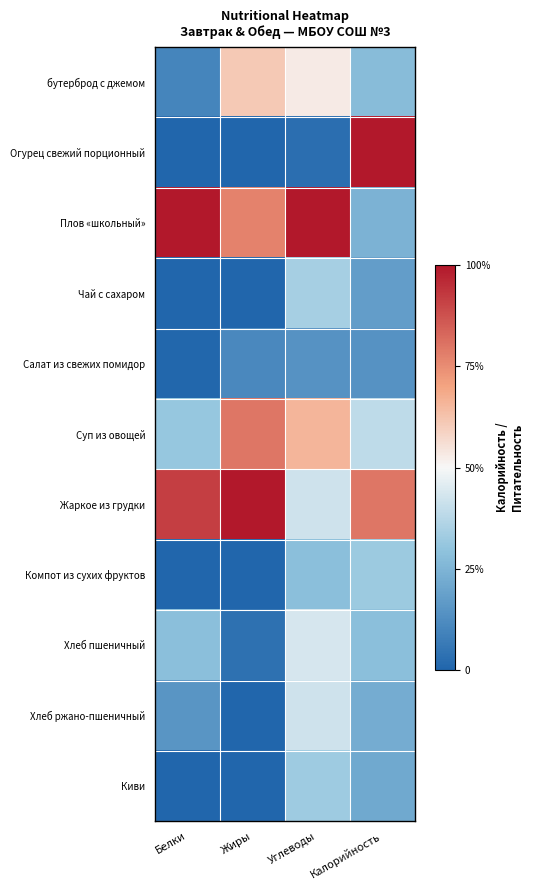

Reading right to left, list all the values displayed in this chart.

бутерброд с джемом: Калорийность=0.3	Углеводы=0.5	Жиры=0.6	Белки=0.1
Огурец свежий порционный: Калорийность=1.0	Углеводы=0.0	Жиры=0.0	Белки=0.0
Плов «школьный»: Калорийность=0.2	Углеводы=1.0	Жиры=0.8	Белки=1.0
Чай с сахаром: Калорийность=0.2	Углеводы=0.3	Жиры=0.0	Белки=0.0
Салат из свежих помидор: Калорийность=0.1	Углеводы=0.1	Жиры=0.1	Белки=0.0
Суп из овощей: Калорийность=0.4	Углеводы=0.7	Жиры=0.8	Белки=0.3
Жаркое из грудки: Калорийность=0.8	Углеводы=0.4	Жиры=1.0	Белки=0.9
Компот из сухих фруктов: Калорийность=0.3	Углеводы=0.3	Жиры=0.0	Белки=0.0
Хлеб пшеничный: Калорийность=0.3	Углеводы=0.4	Жиры=0.0	Белки=0.3
Хлеб ржано-пшеничный: Калорийность=0.2	Углеводы=0.4	Жиры=0.0	Белки=0.1
Киви: Калорийность=0.2	Углеводы=0.3	Жиры=0.0	Белки=0.0